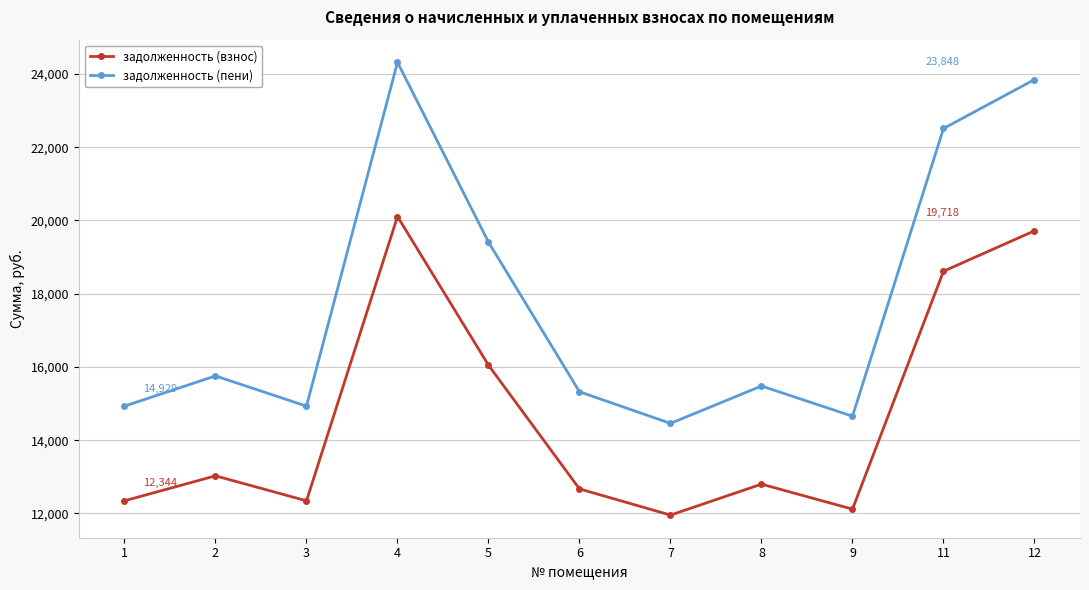

What is the value of the задолженность (пени) point at the 6th from the left?

15322.3